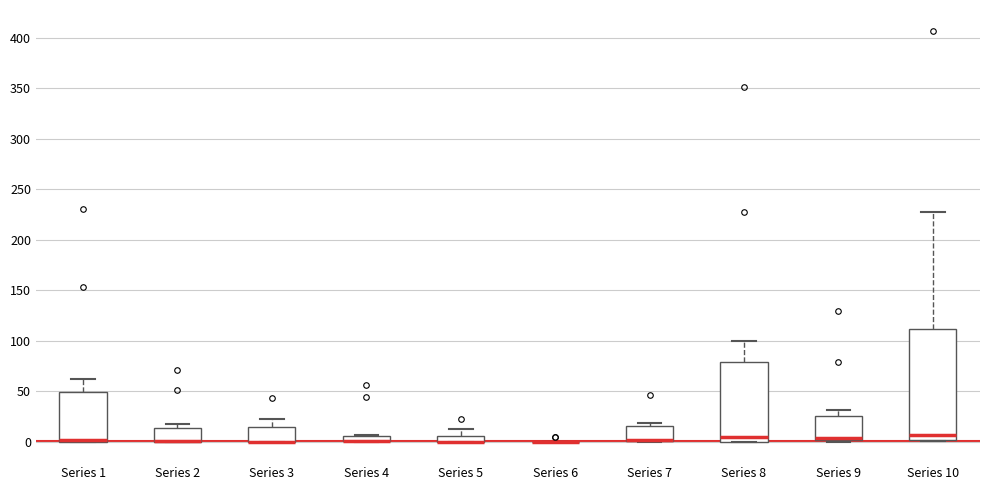

Which box is the tallest, from its lower edge to its upper edge?

Series 10